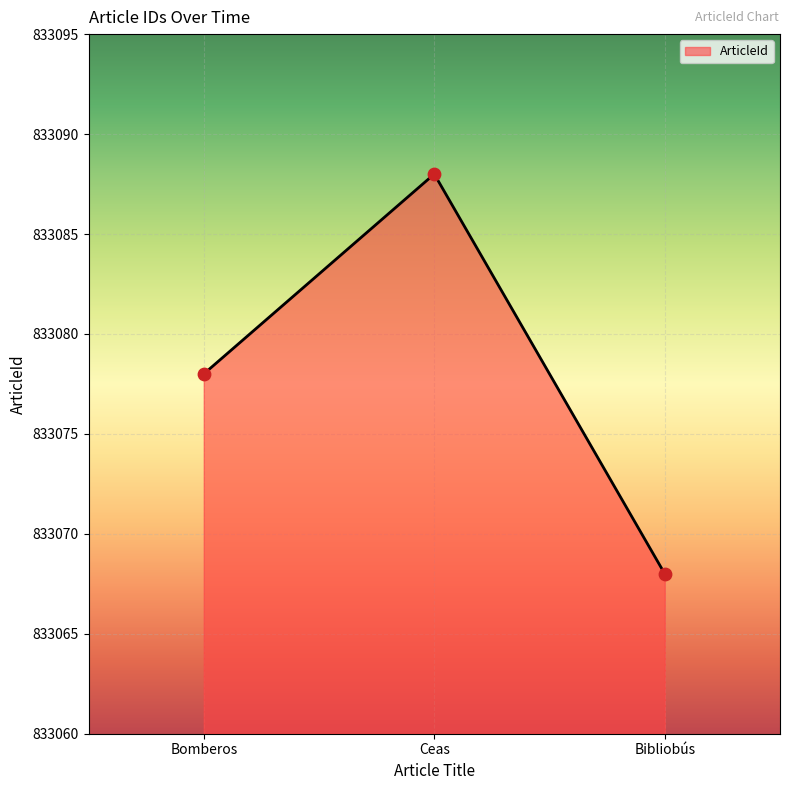

What is the ratio of the value at Bomberos to the value at Bibliobús?

1.0